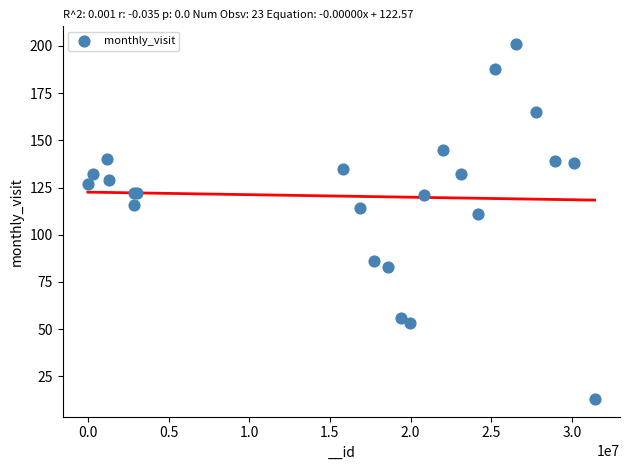

What Y value in the scatter plot is closest to 107?

111